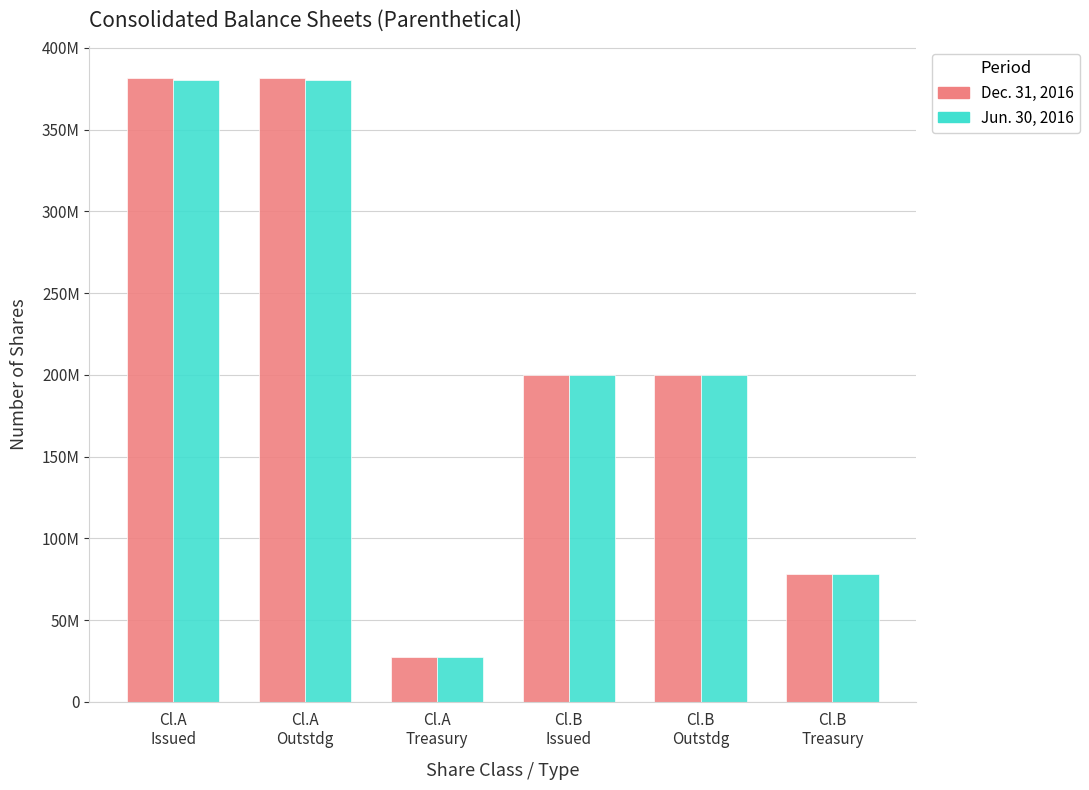

Does the chart contain any negative values?

No